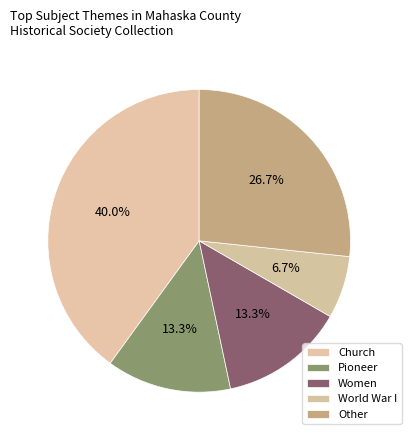

Combined, do World War I and Pioneer account for over 50%?

No